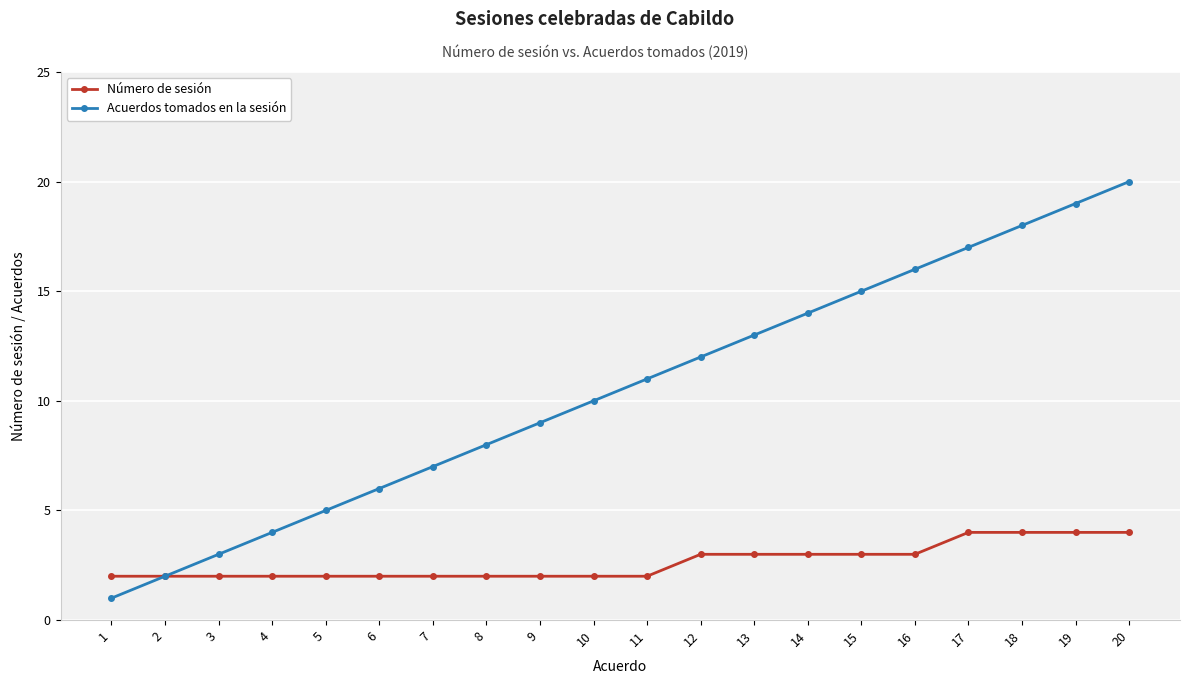

True or false: Acuerdos tomados en la sesión has a value of 2 at 2.

True